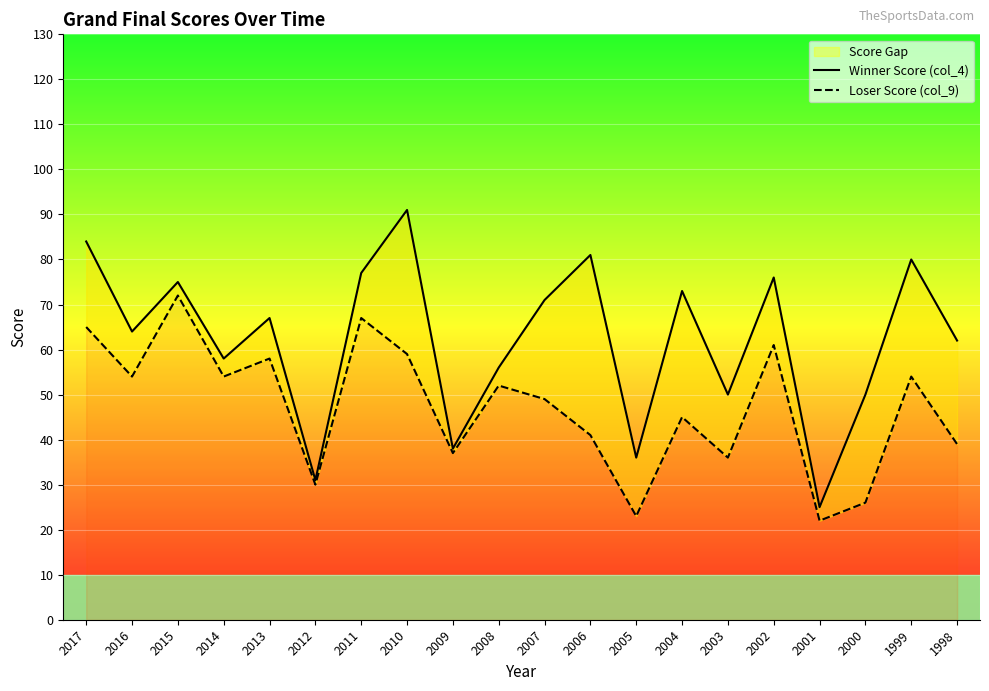

Reading right to left, transcribe all the data shown in this chart.

Winner Score (col_4): 1998=62	1999=80	2000=50	2001=25	2002=76	2003=50	2004=73	2005=36	2006=81	2007=71	2008=56	2009=38	2010=91	2011=77	2012=31	2013=67	2014=58	2015=75	2016=64	2017=84
Loser Score (col_9): 1998=39	1999=54	2000=26	2001=22	2002=61	2003=36	2004=45	2005=23	2006=41	2007=49	2008=52	2009=37	2010=59	2011=67	2012=30	2013=58	2014=54	2015=72	2016=54	2017=65